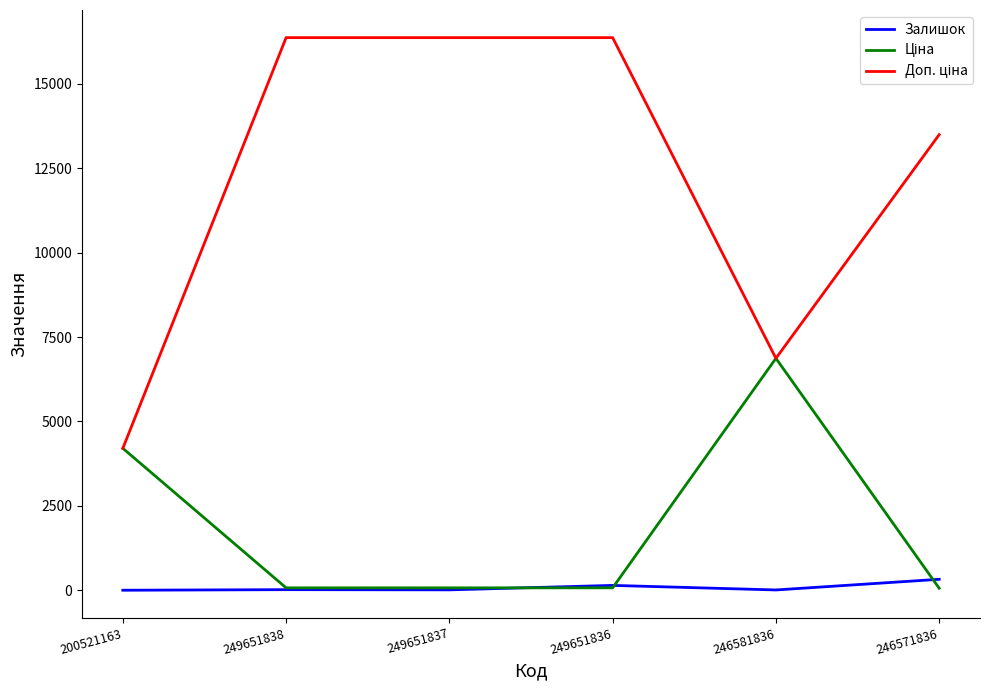

Is it true that Залишок equals 19.0 at 249651838?

True